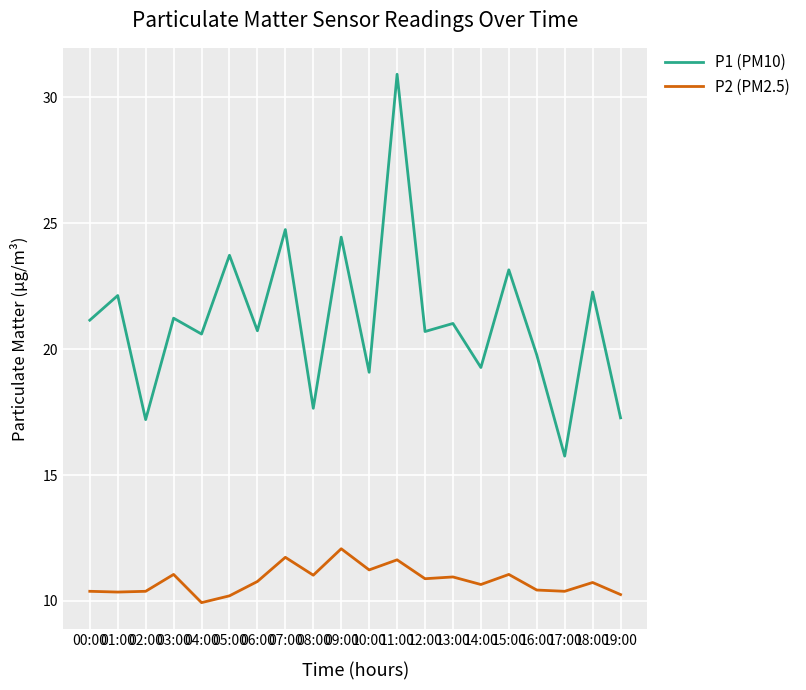

What is the sum of the P2 (PM2.5) values at 08:00 and 19:00?

21.3